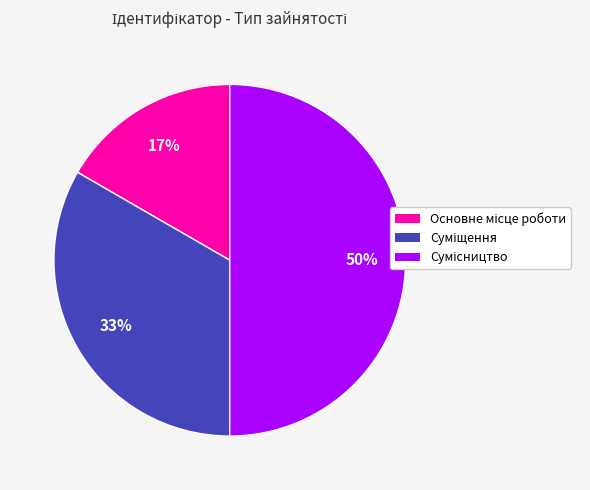

Count the number of slices in the pie.

3